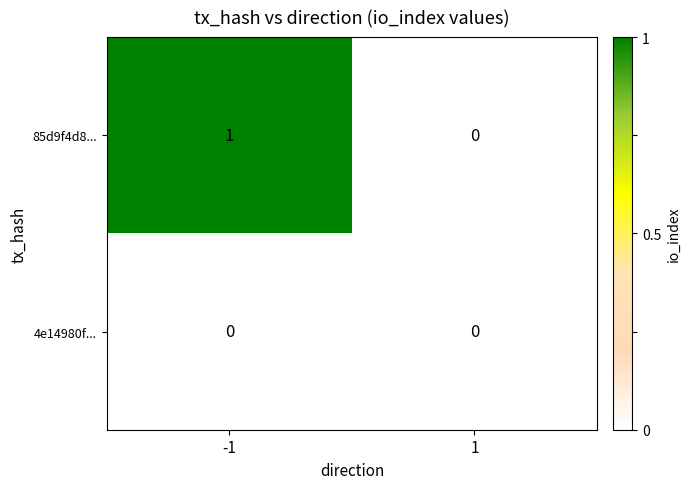

The value of 85d9f4d8... at -1 is 1. True or false?

True